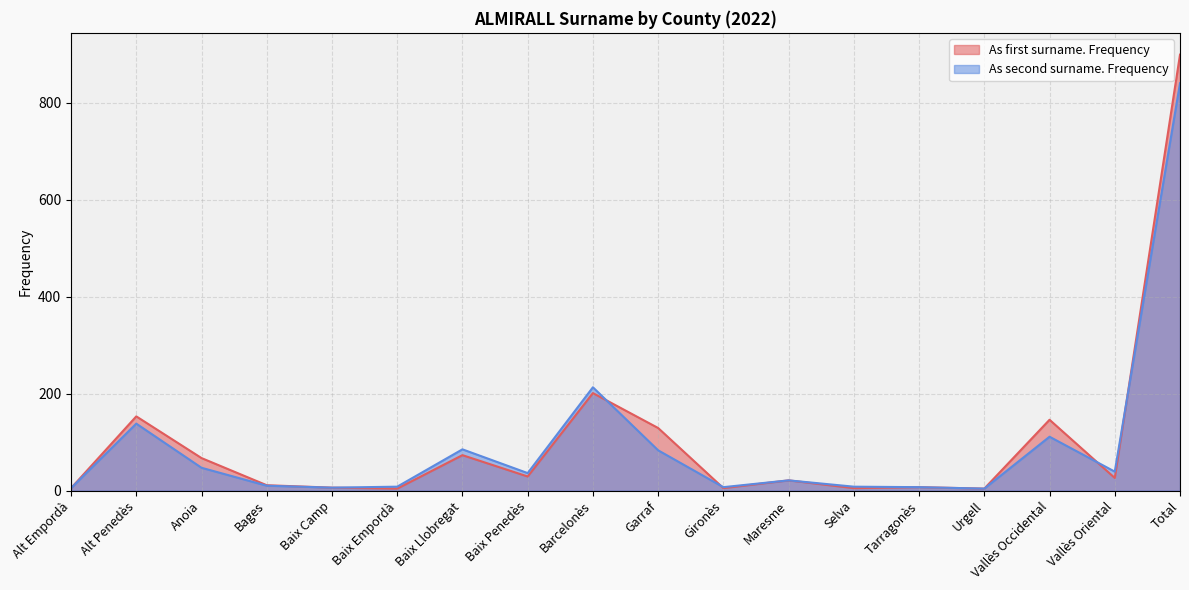

How many lines are shown in the chart?

2